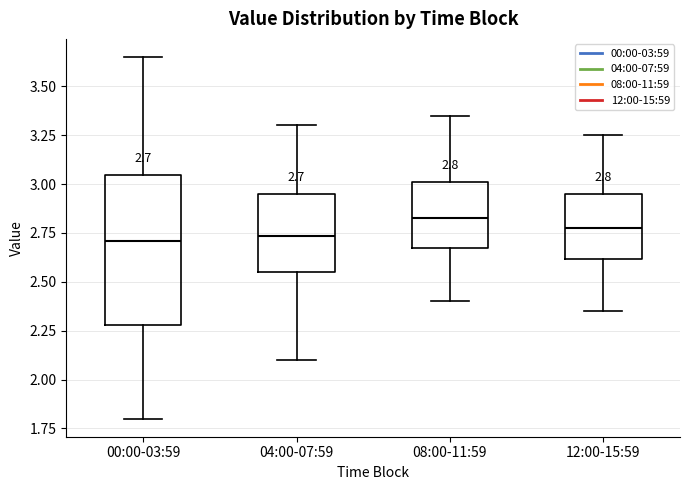

Which box is the tallest, from its lower edge to its upper edge?

00:00-03:59